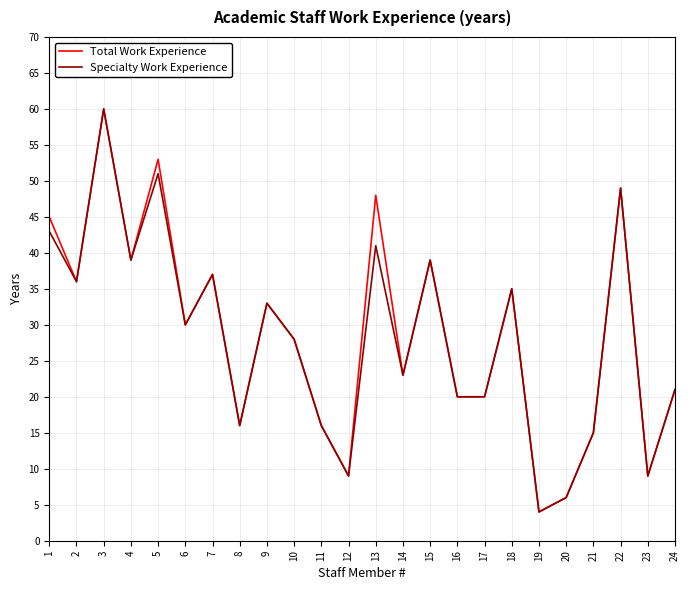

What is the maximum value for Total Work Experience?

60